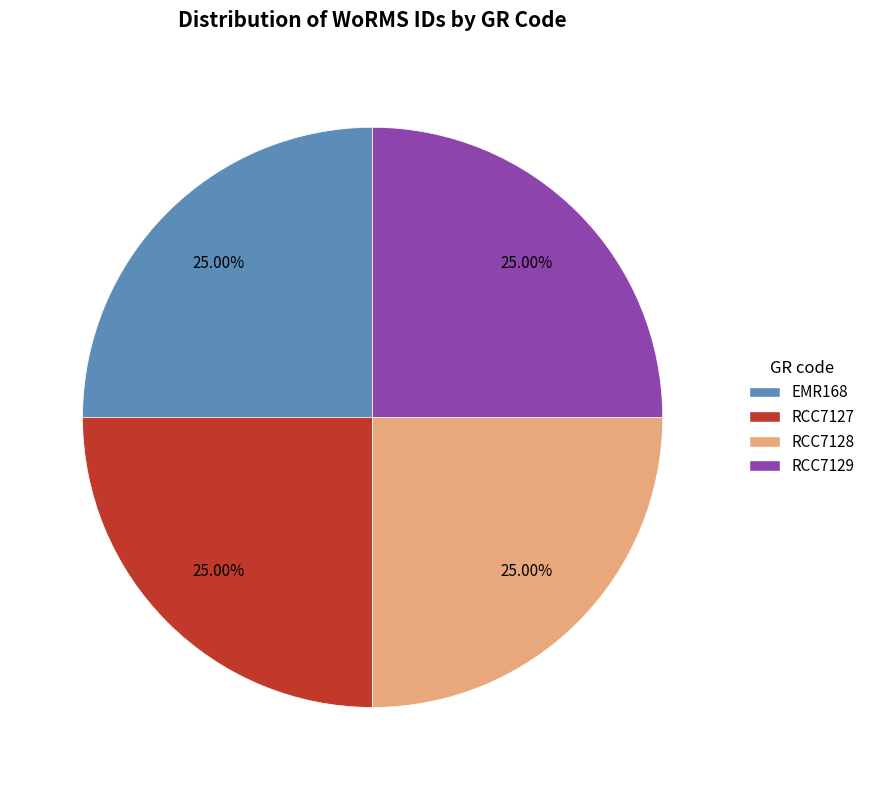

To the nearest percent, what is the combined percentage of RCC7128 and EMR168?

50%